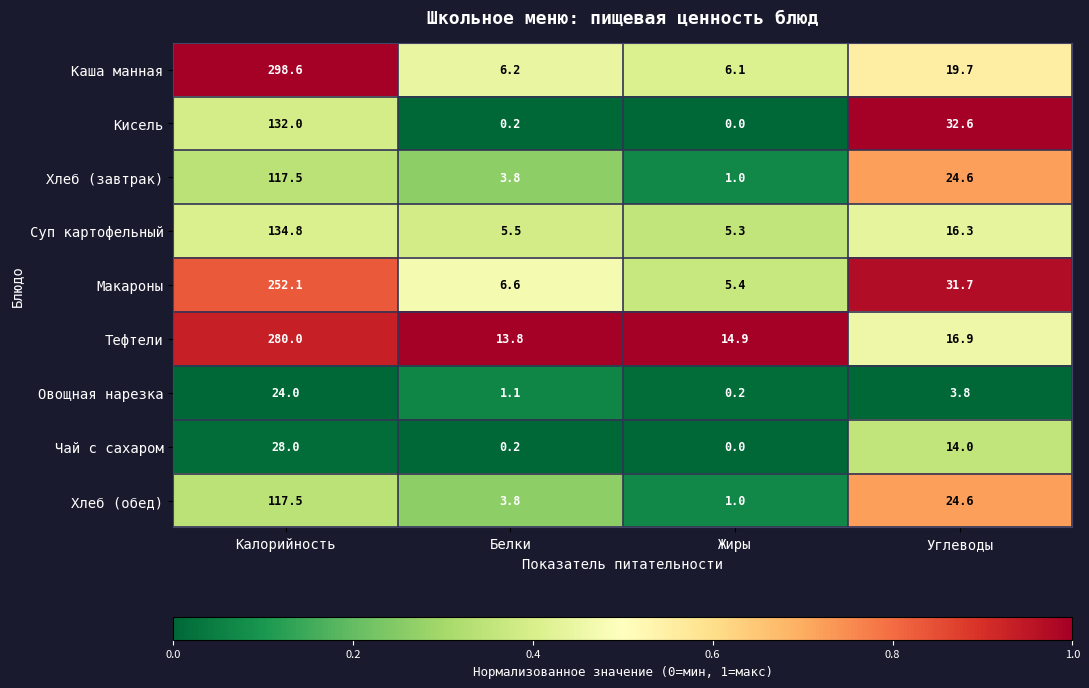

The Хлеб (завтрак) series shows 5.2 at Белки. True or false?

False